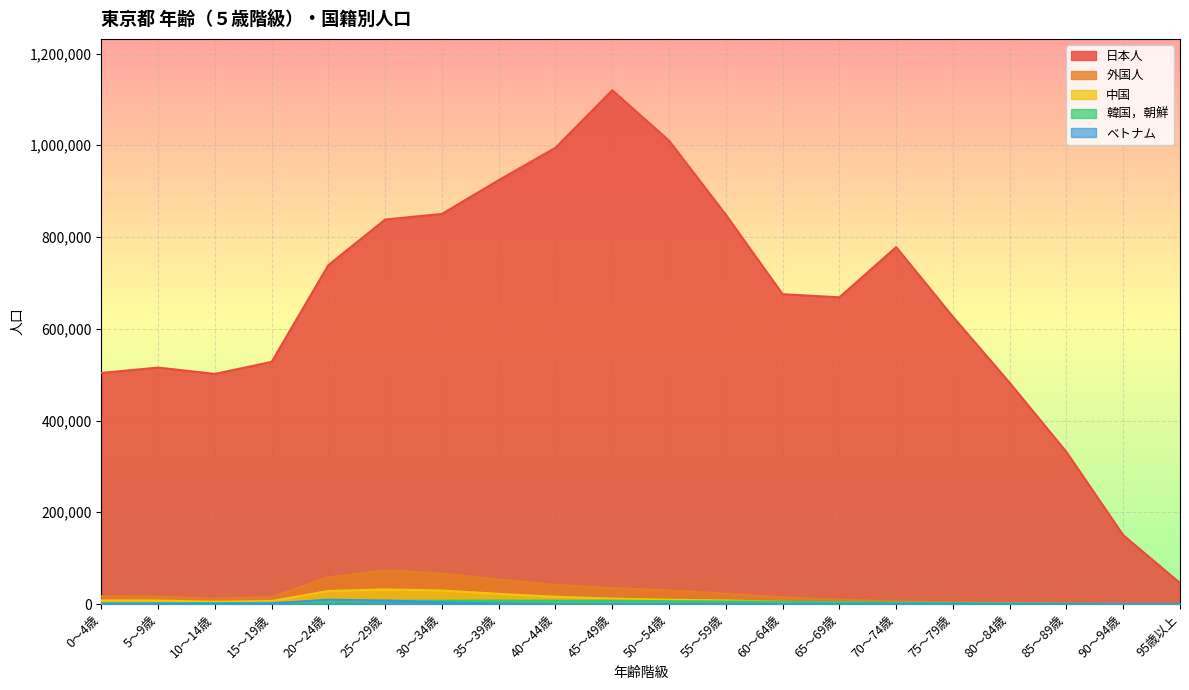

Reading left to right, extract all data points from this chart.

日本人: 0～4歳=503734	5～9歳=515432	10～14歳=501665	15～19歳=527882	20～24歳=738907	25～29歳=838130	30～34歳=850419	35～39歳=923954	40～44歳=994629	45～49歳=1119888	50～54歳=1010067	55～59歳=848648	60～64歳=675377	65～69歳=668566	70～74歳=777984	75～79歳=626166	80～84歳=482213	85～89歳=331450	90～94歳=150104	95歳以上=45774
外国人: 0～4歳=16975	5～9歳=16124	10～14歳=12009	15～19歳=15206	20～24歳=58337	25～29歳=73260	30～34歳=66592	35～39歳=53508	40～44歳=42005	45～49歳=34792	50～54歳=29884	55～59歳=22841	60～64歳=14640	65～69歳=9552	70～74歳=6062	75～79歳=3814	80～84歳=2456	85～89歳=1419	90～94歳=612	95歳以上=220
中国: 0～4歳=8009	5～9歳=7735	10～14歳=4975	15～19歳=6645	20～24歳=28501	25～29歳=31866	30～34歳=29554	35～39歳=22236	40～44歳=15792	45～49歳=11937	50～54歳=9380	55～59歳=7901	60～64歳=4859	65～69歳=2927	70～74歳=1365	75～79歳=763	80～84歳=481	85～89歳=228	90～94歳=103	95歳以上=55
韓国，朝鮮: 0～4歳=1474	5～9歳=2047	10～14歳=2195	15～19歳=2631	20～24歳=4824	25～29歳=7289	30～34歳=7290	35～39歳=7668	40～44歳=7324	45～49歳=7446	50～54歳=6164	55～59歳=5516	60～64歳=4921	65～69歳=3932	70～74歳=3239	75～79歳=2298	80～84歳=1545	85～89歳=927	90～94歳=394	95歳以上=120
ベトナム: 0～4歳=795	5～9歳=396	10～14歳=154	15～19歳=1193	20～24歳=9557	25～29歳=7653	30～34歳=3279	35～39歳=1102	40～44歳=326	45～49歳=186	50～54歳=98	55～59歳=62	60～64歳=47	65～69歳=52	70～74歳=16	75～79歳=10	80～84歳=9	85～89歳=13	90～94歳=7	95歳以上=2